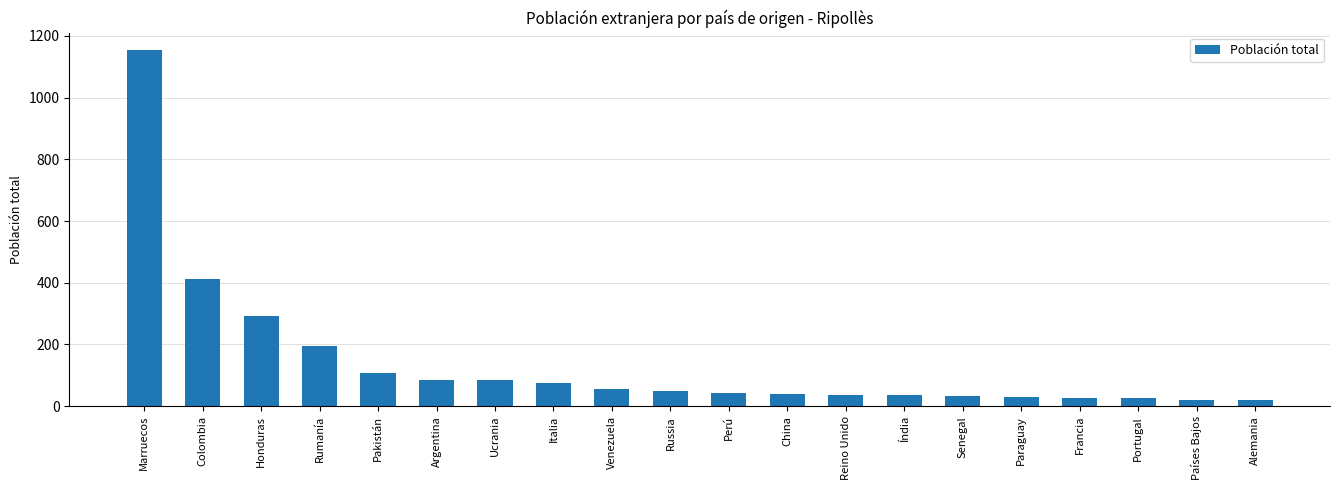

The value at Francia is 27. True or false?

True